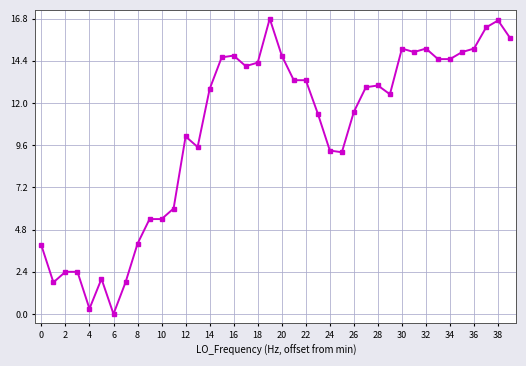

What is the greatest value displayed?

16.8